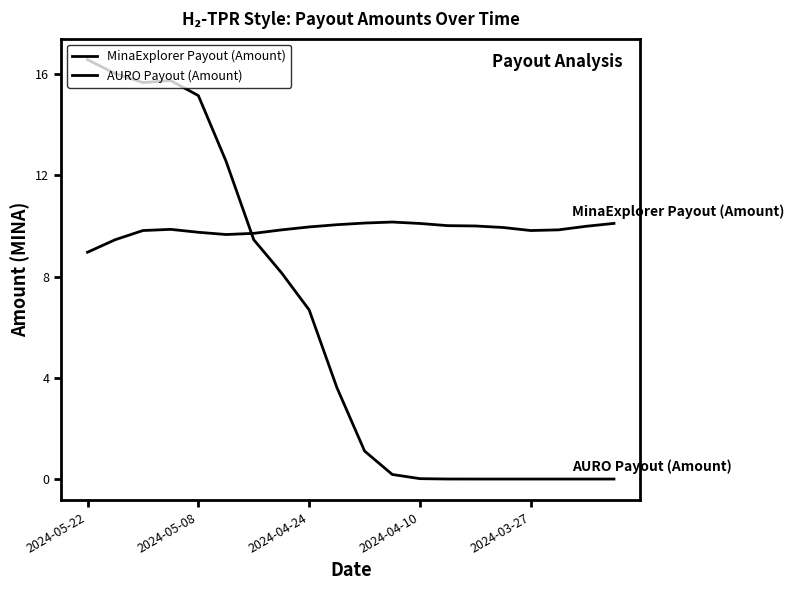

Is this an area chart (filled region under the line)?

No